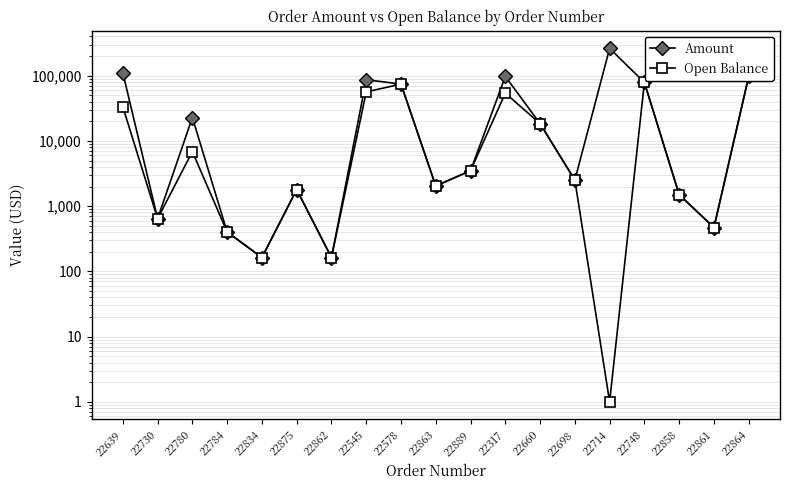

Where is the first local minimum for Amount?

22730